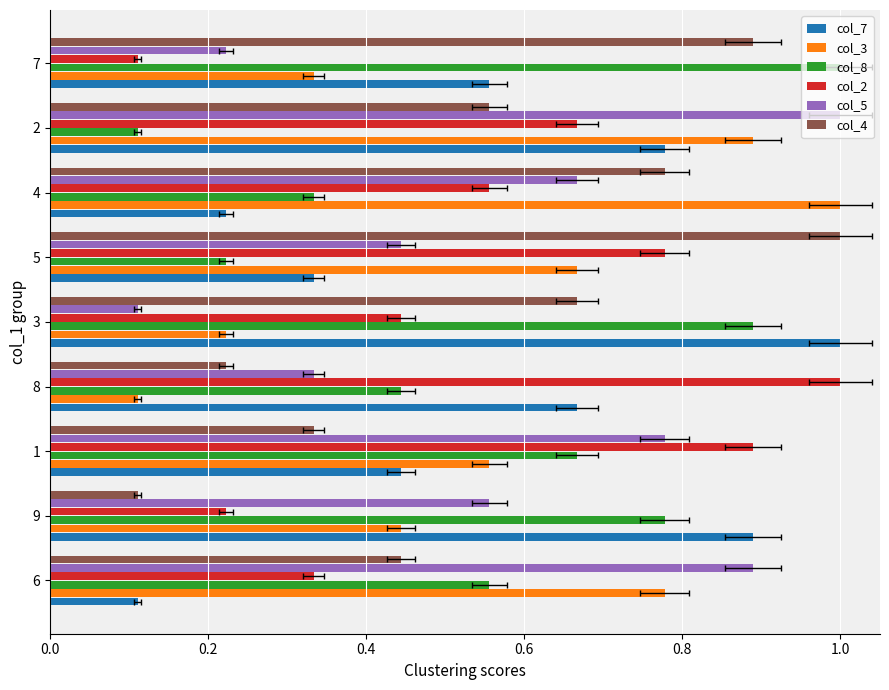

How many col_8 values are between 0 and 1?

9